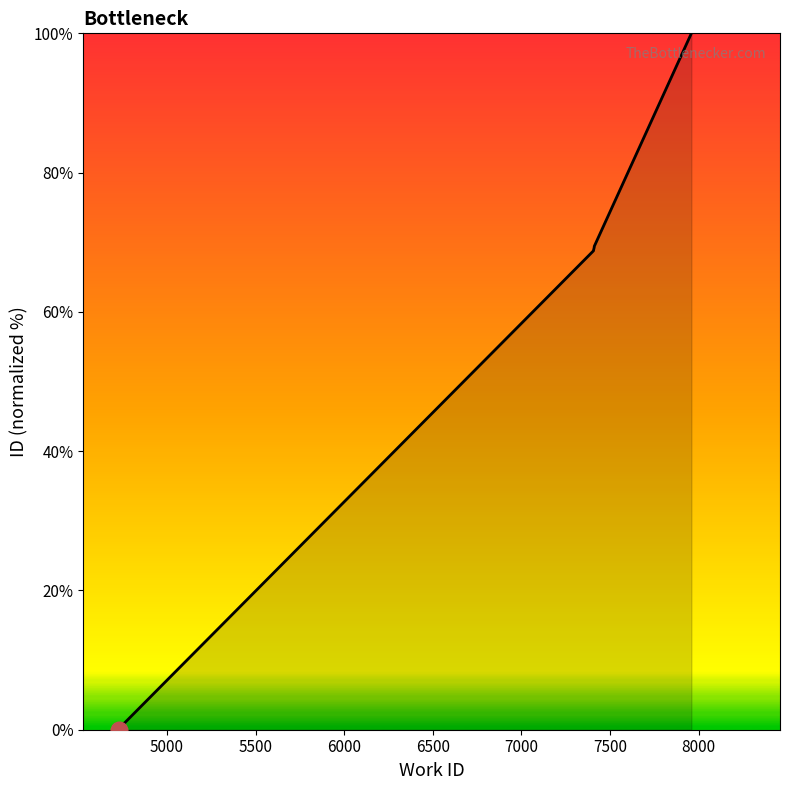

Reading left to right, what are all the values shown in this chart?

0.0	0.3	68.8	68.8	68.8	68.9	69.3	69.3	69.4	100.0